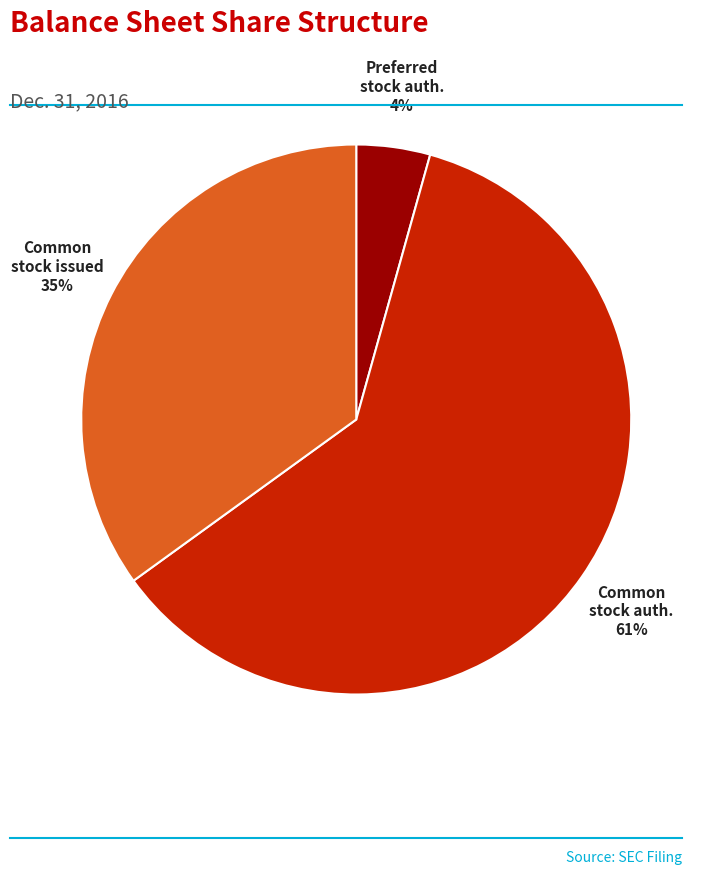

To the nearest percent, what is the average slice percentage?

33%